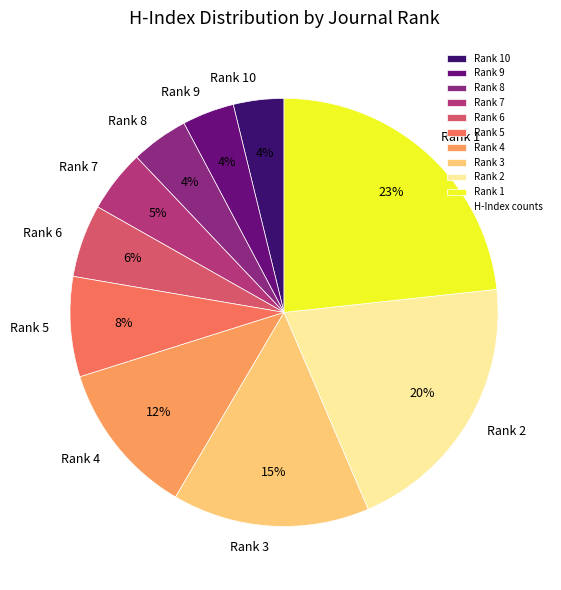

To the nearest percent, what percentage of the pie is Rank 1?

23%